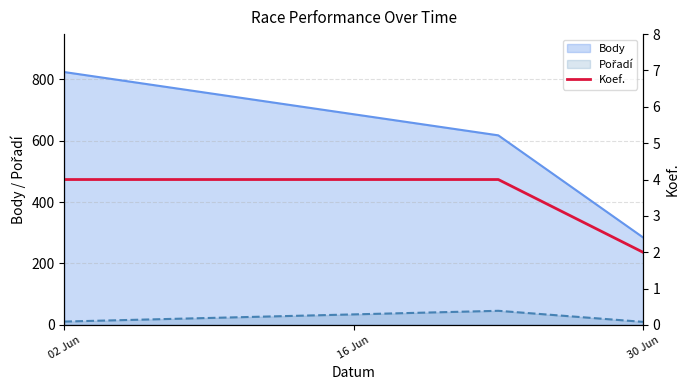

Which has a higher value, 02 Jun or 30 Jun?

02 Jun